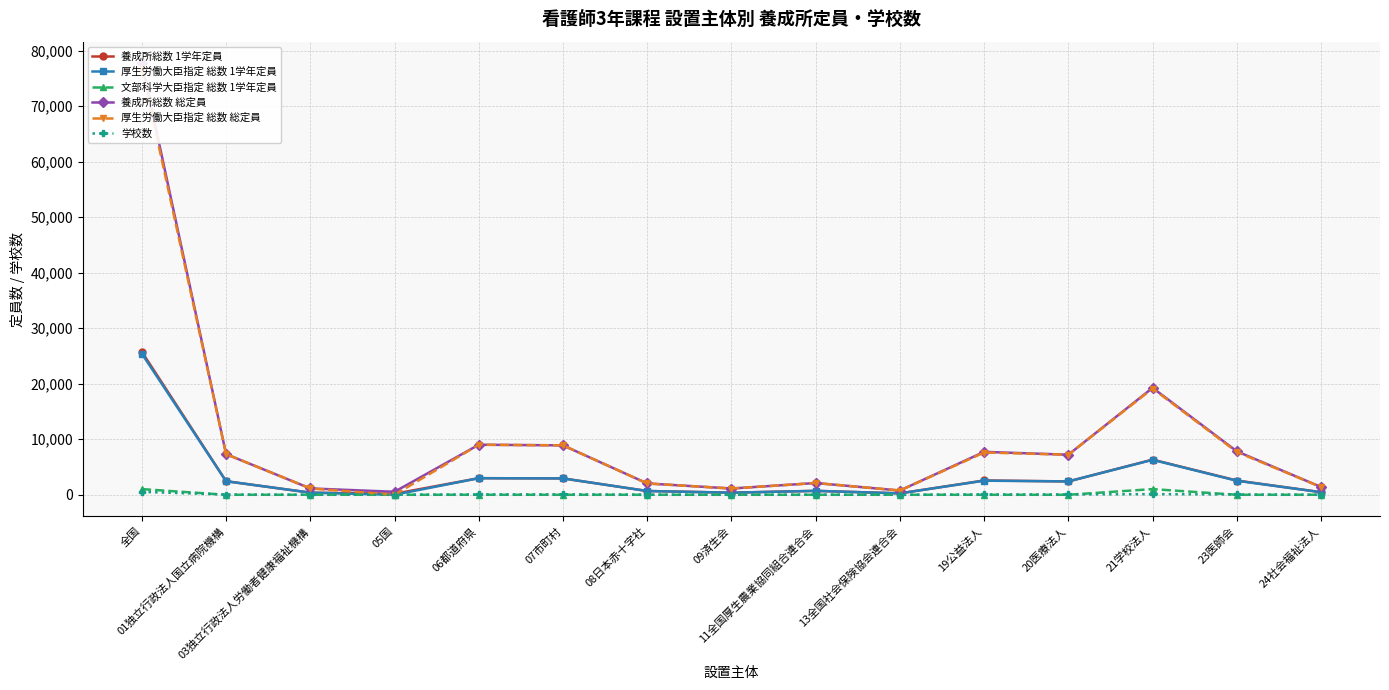

Is the value of 学校数 at 06都道府県 greater than the value of 厚生労働大臣指定 総数 総定員 at 05国?

Yes